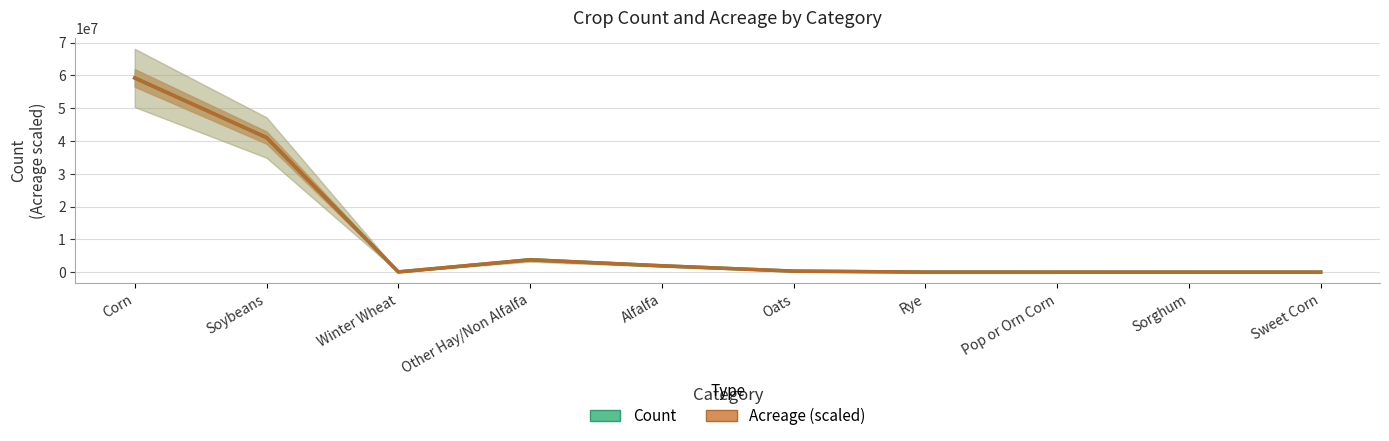

How many distinct data groups are displayed?

2